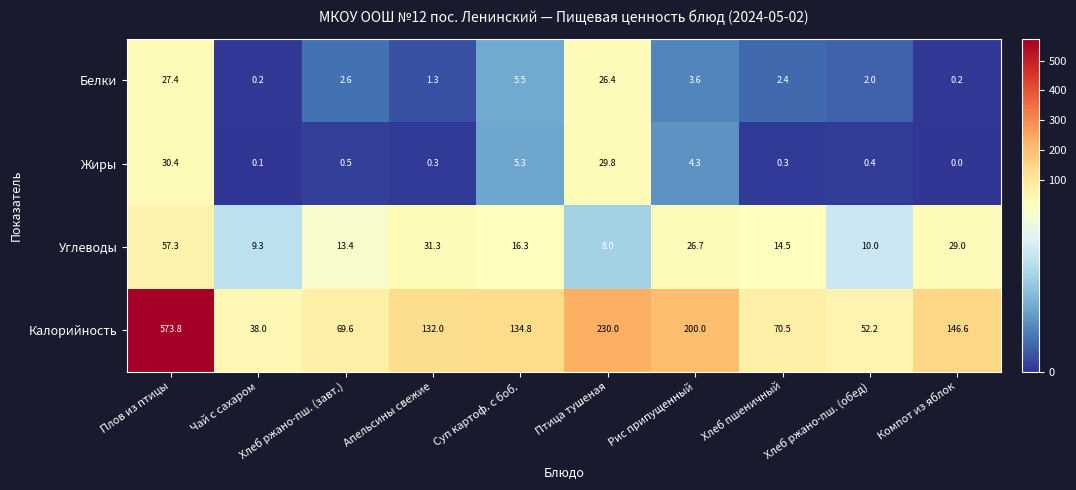

What is the maximum value for Углеводы?

57.3